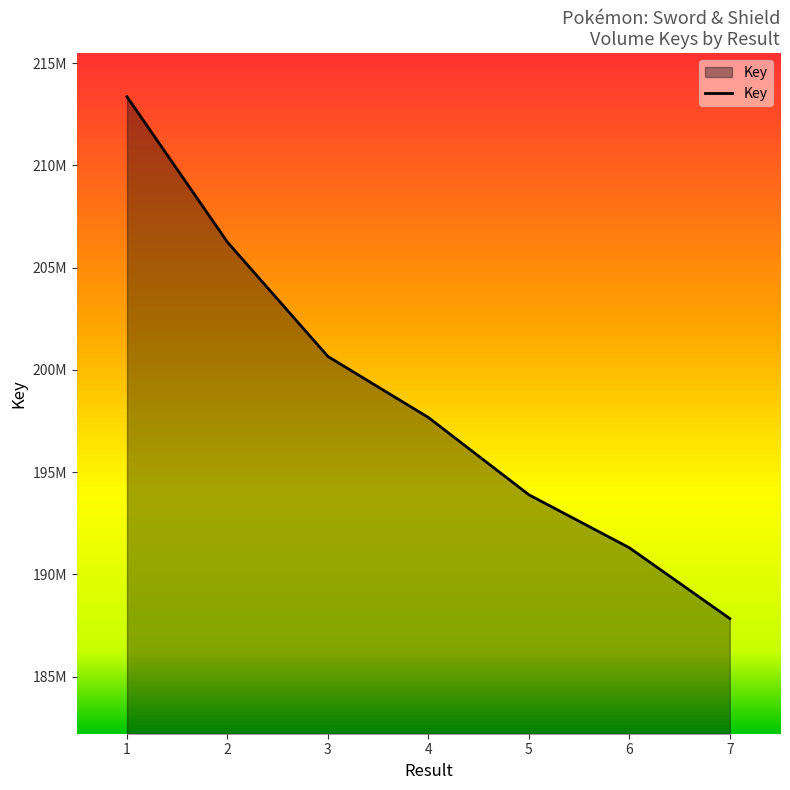

Does the chart have visible grid lines?

No